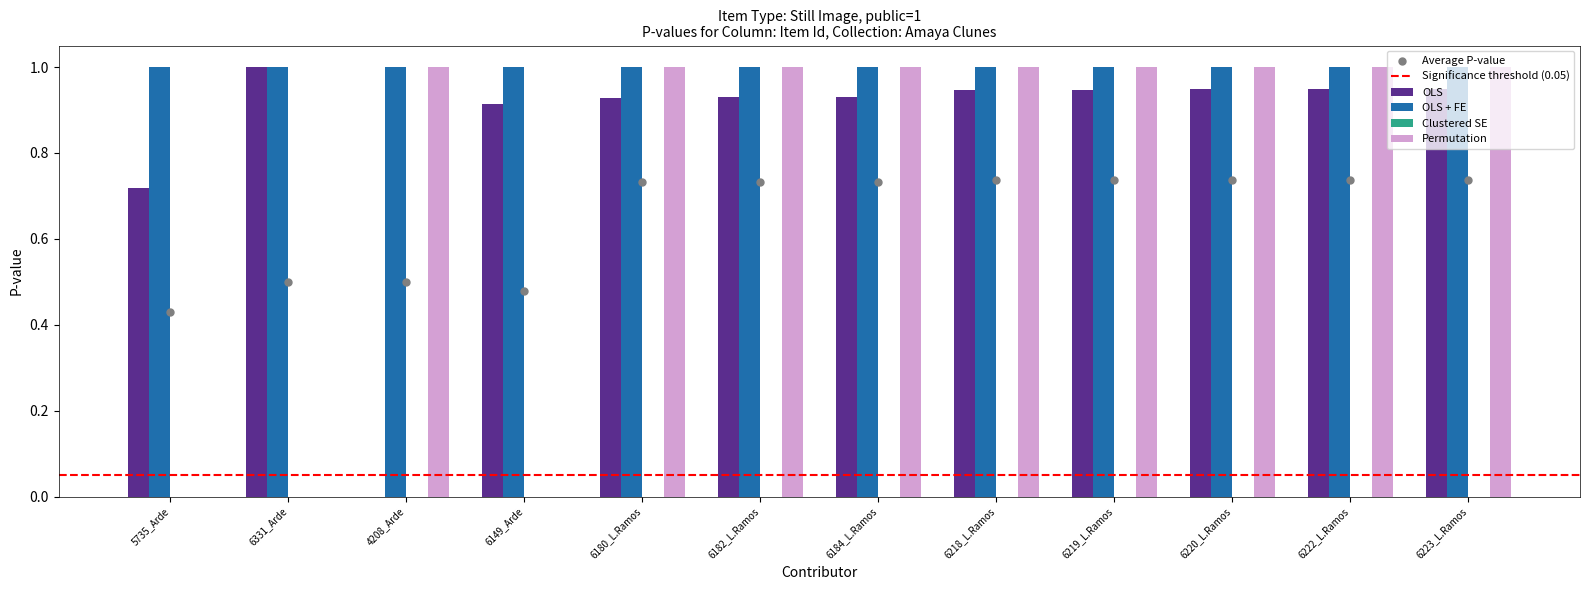

Which series contains the lowest Y value?

OLS